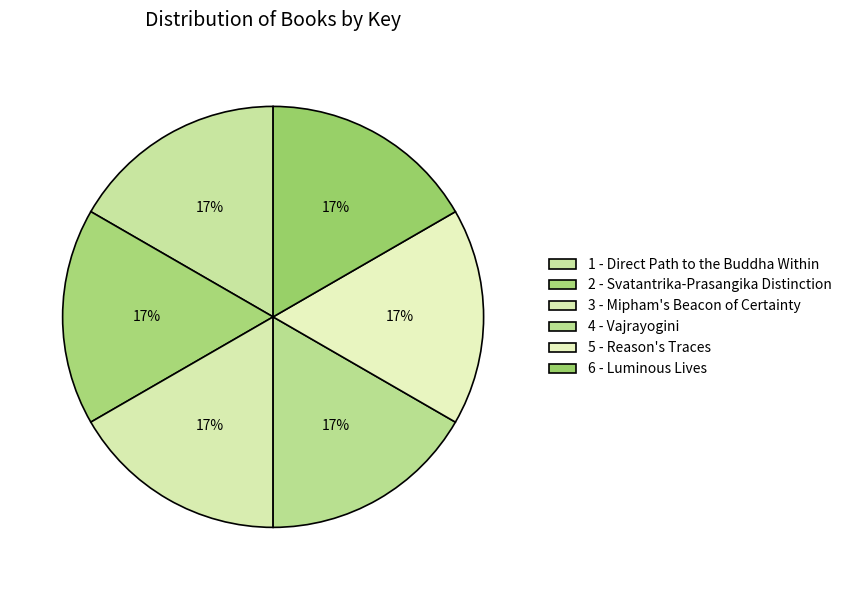

Which category has the smallest portion of the pie?

3 - Mipham's Beacon of Certainty